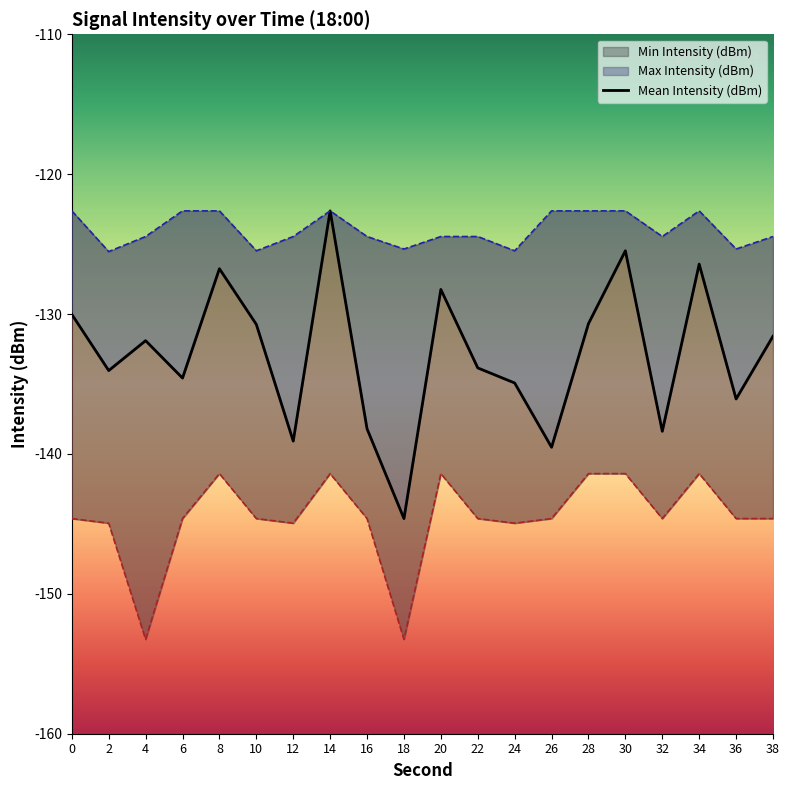

True or false: Min Intensity (dBm) and Max Intensity (dBm) intersect in this chart.

False